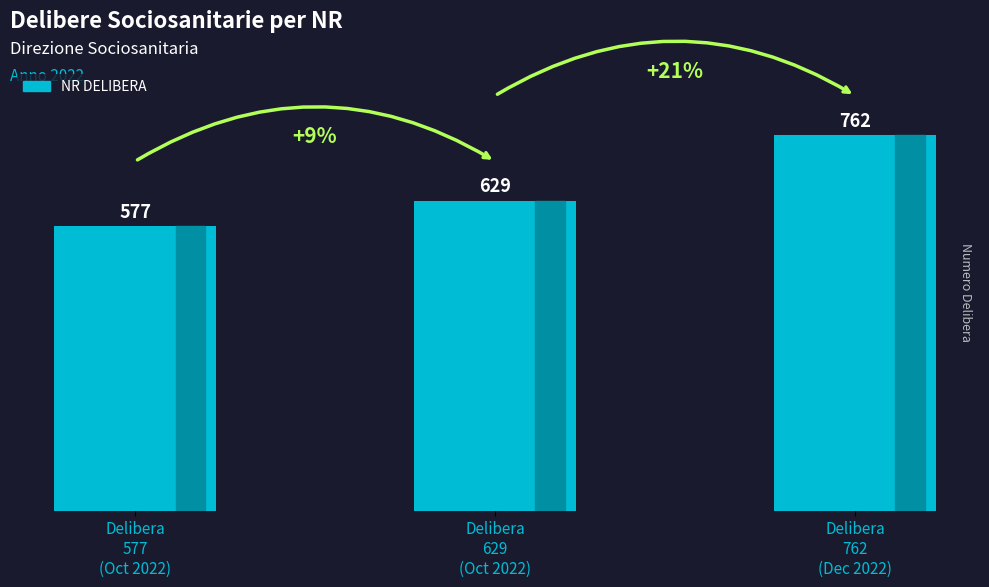

At which label is the value closest to 669?

Delibera
629
(Oct 2022)